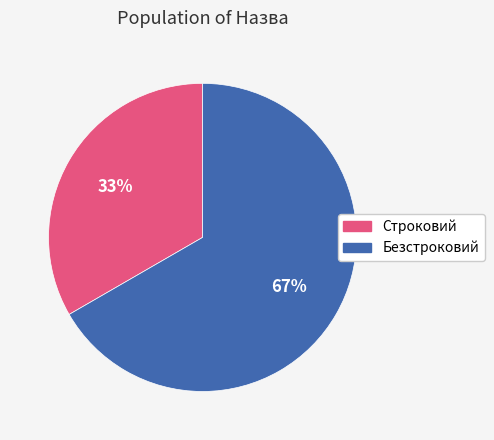

To the nearest percent, what is the combined percentage of Безстроковий and Строковий?

100%